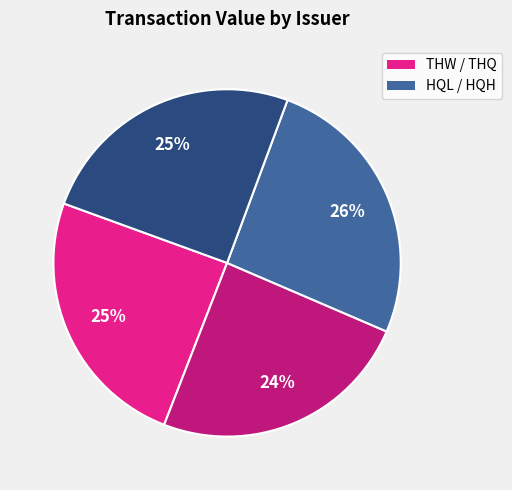

How many slices are in this pie chart?

4